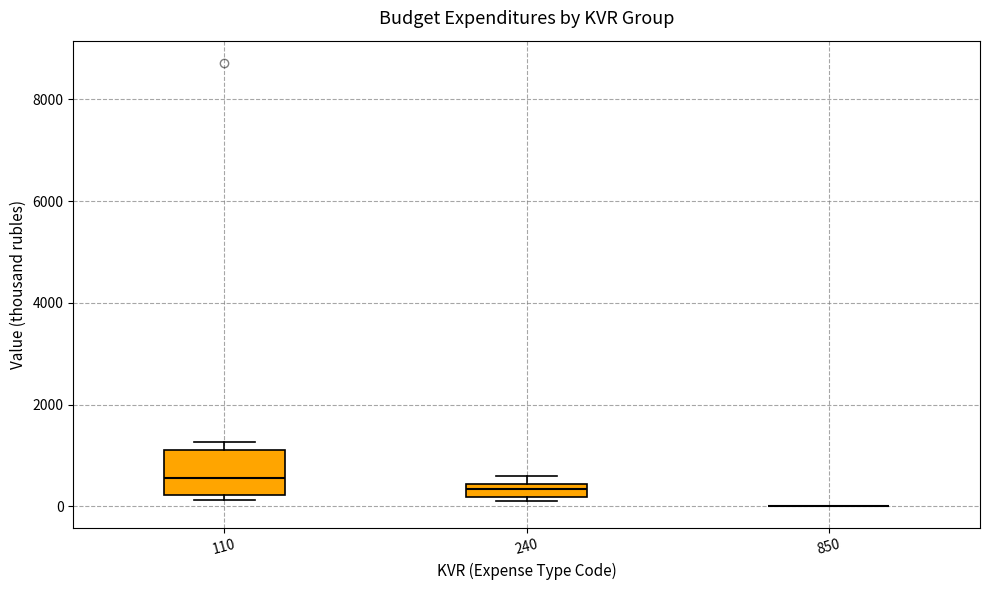

Which box is the tallest, from its lower edge to its upper edge?

110